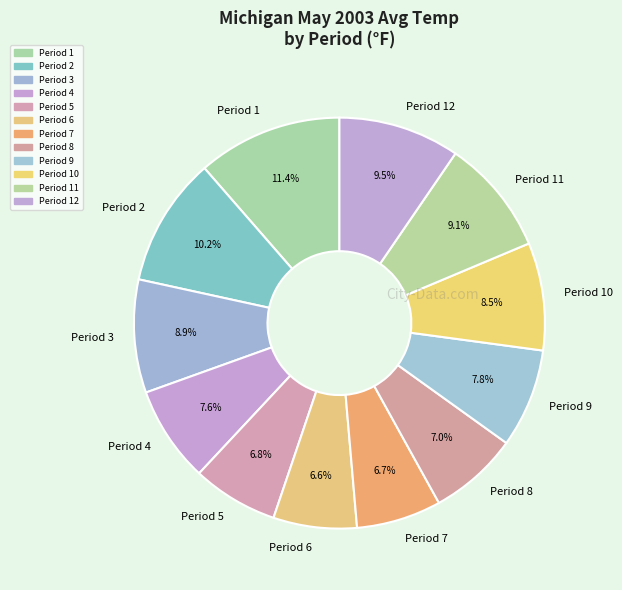

To the nearest percent, what is the combined percentage of Period 2 and Period 1?

22%